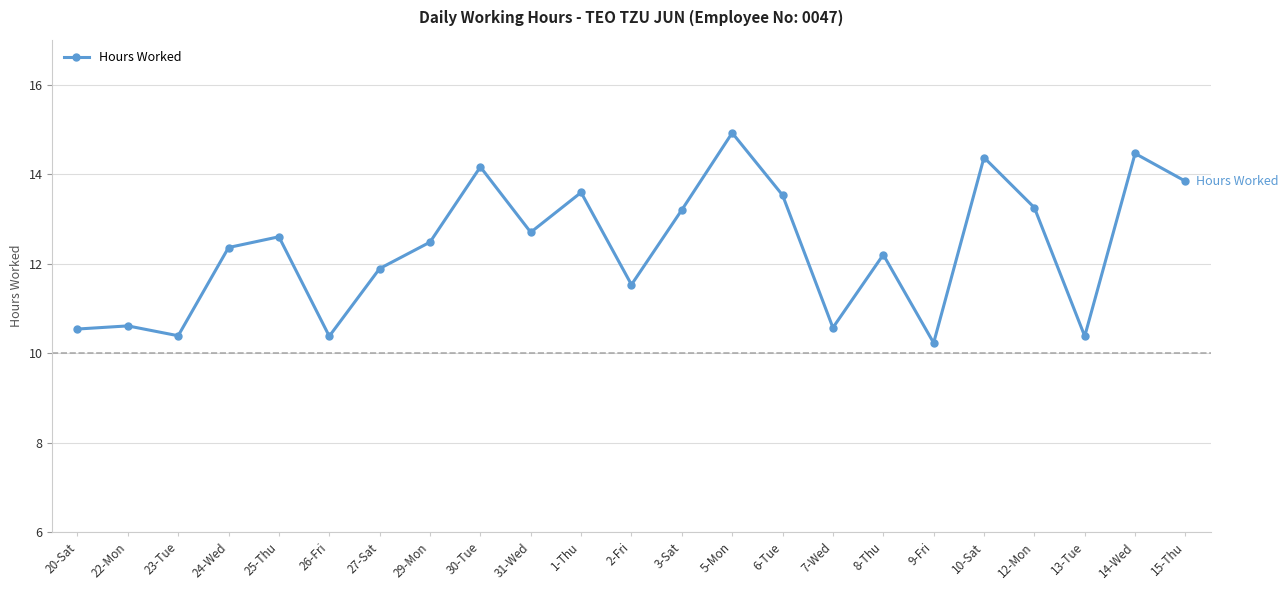

What position from the right is 14-Wed?

2